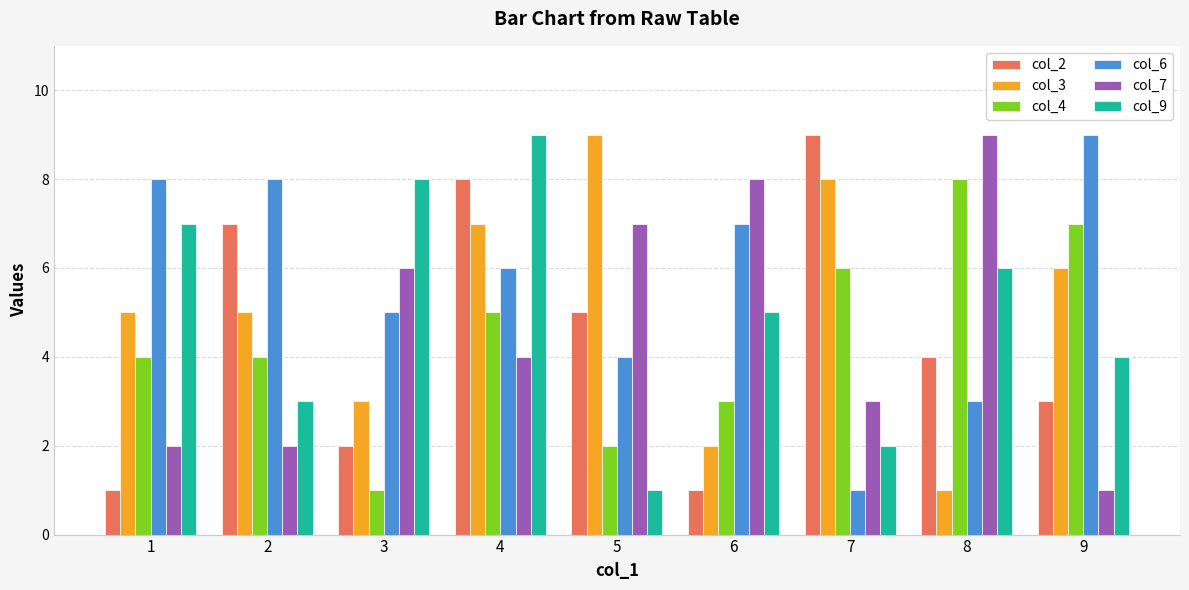

Rank the series at 5 from lowest to highest value.

col_9, col_4, col_6, col_2, col_7, col_3